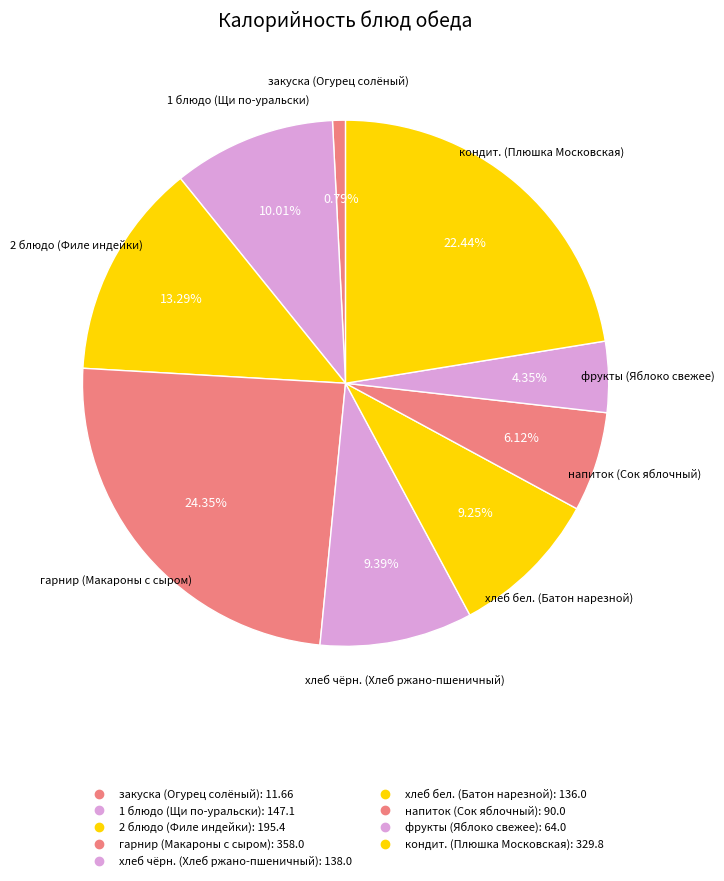

To the nearest percent, what percentage of the pie is 1 блюдо (Щи по-уральски)?

10%